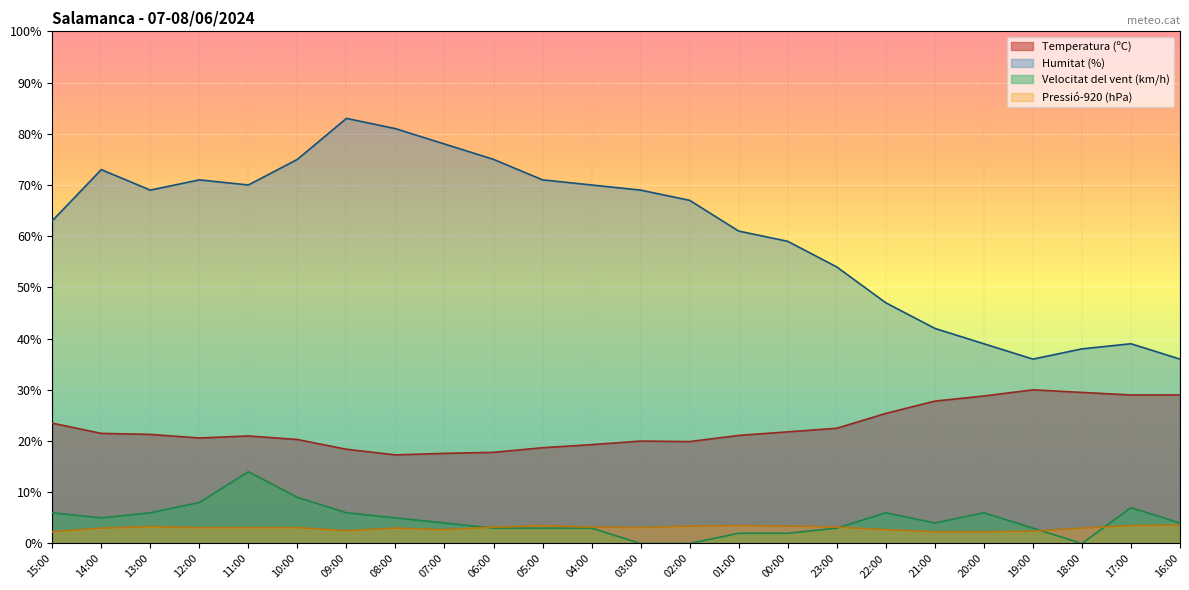

True or false: Velocitat del vent (km/h) and Temperatura (ºC) intersect in this chart.

False